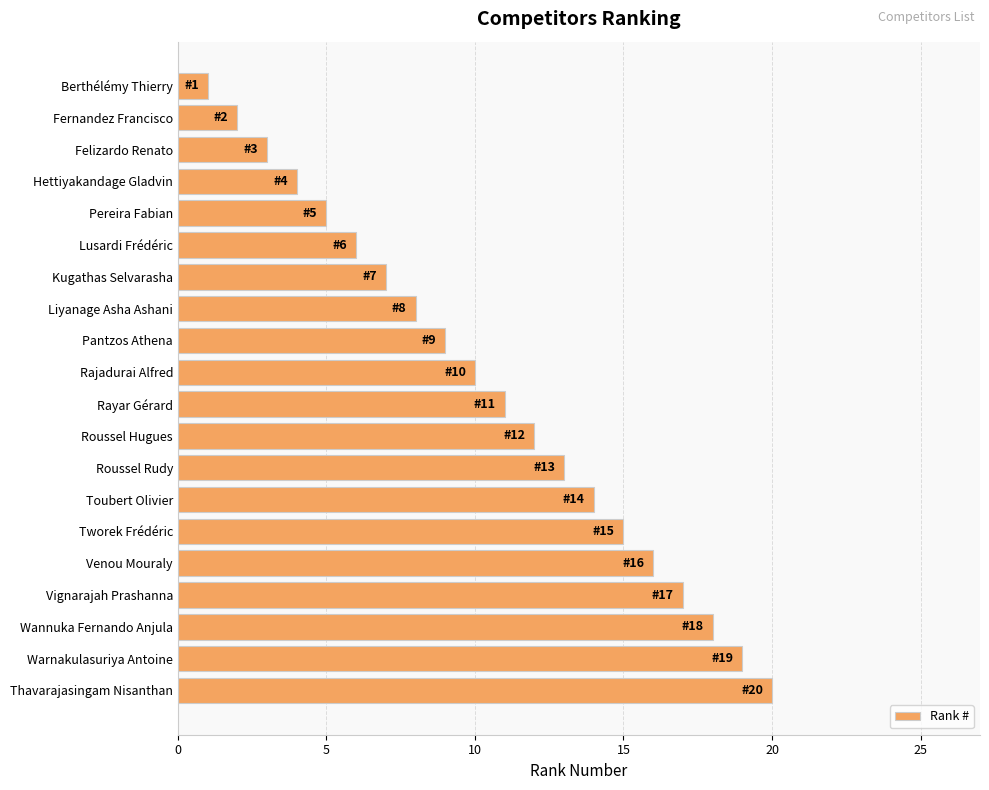

What is the difference between the maximum and minimum values?

19